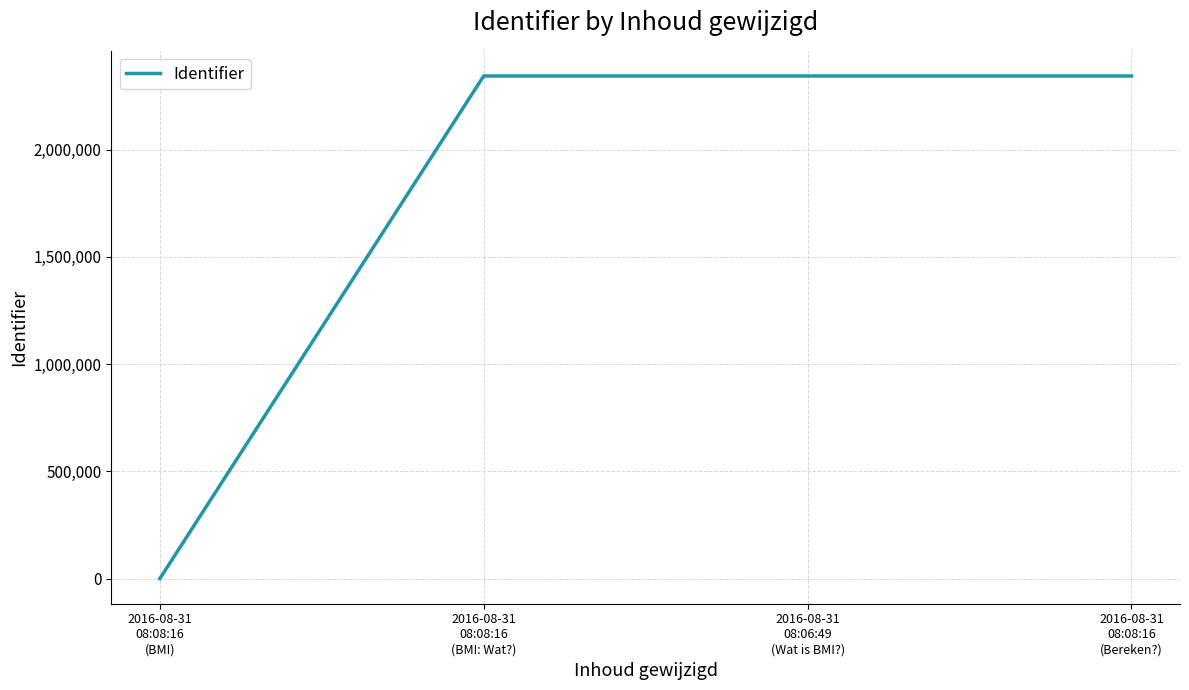

True or false: the data shows 3328972 at 2016-08-31
08:08:16
(BMI: Wat?).

False